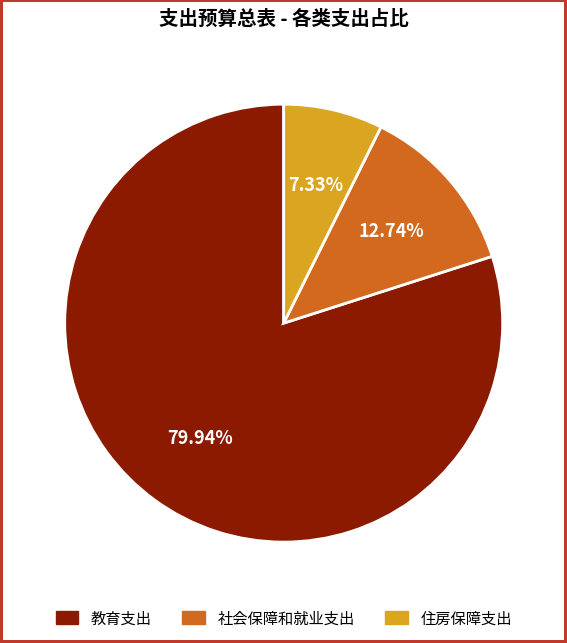

Approximately how many times larger is the value at 教育支出 compared to 社会保障和就业支出?

6.3